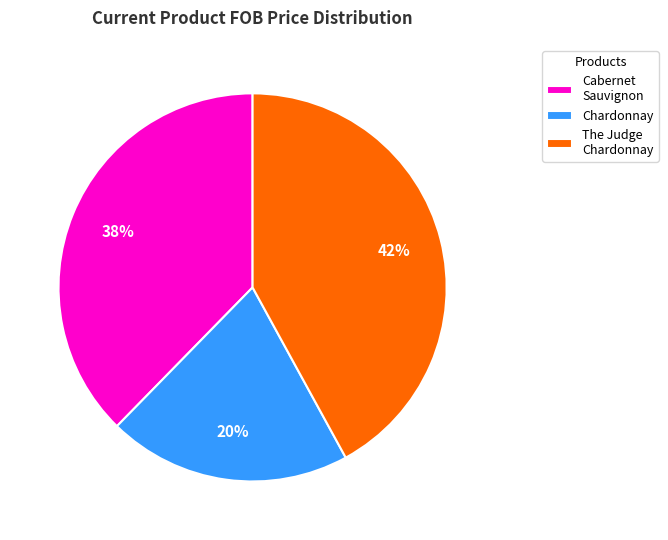

Does any single category account for the majority?

No